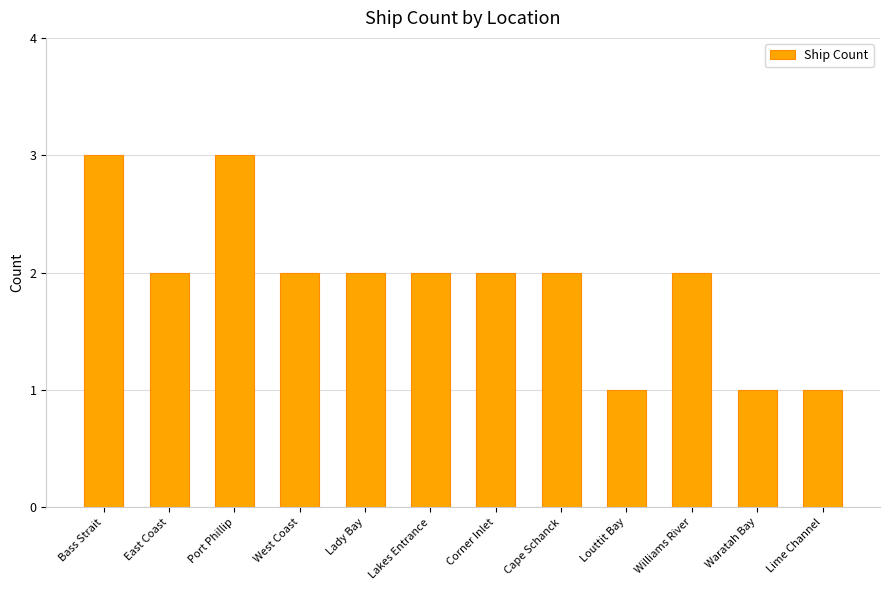

Approximately how many times larger is the value at Port Phillip compared to West Coast?

1.5